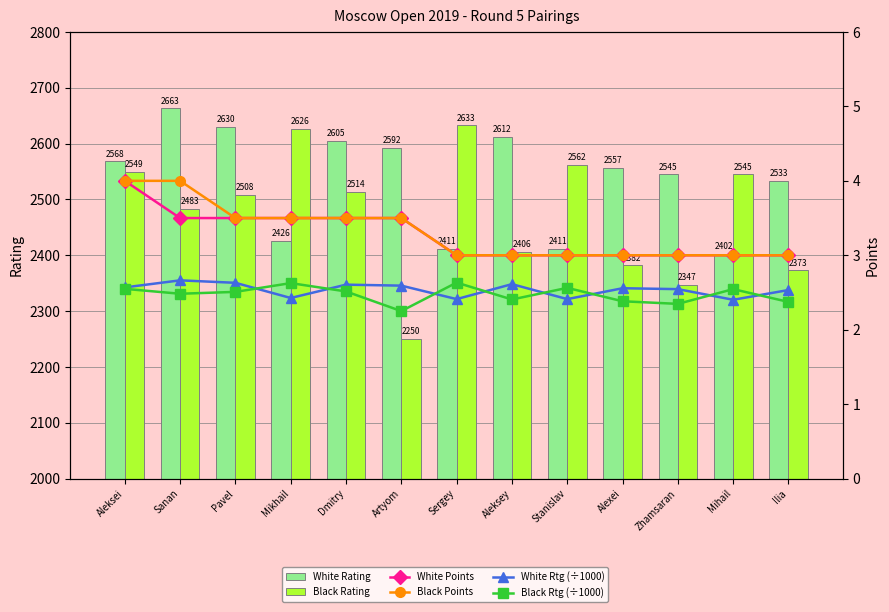

Where is Black Rating nearest to the value 2441?

Aleksey